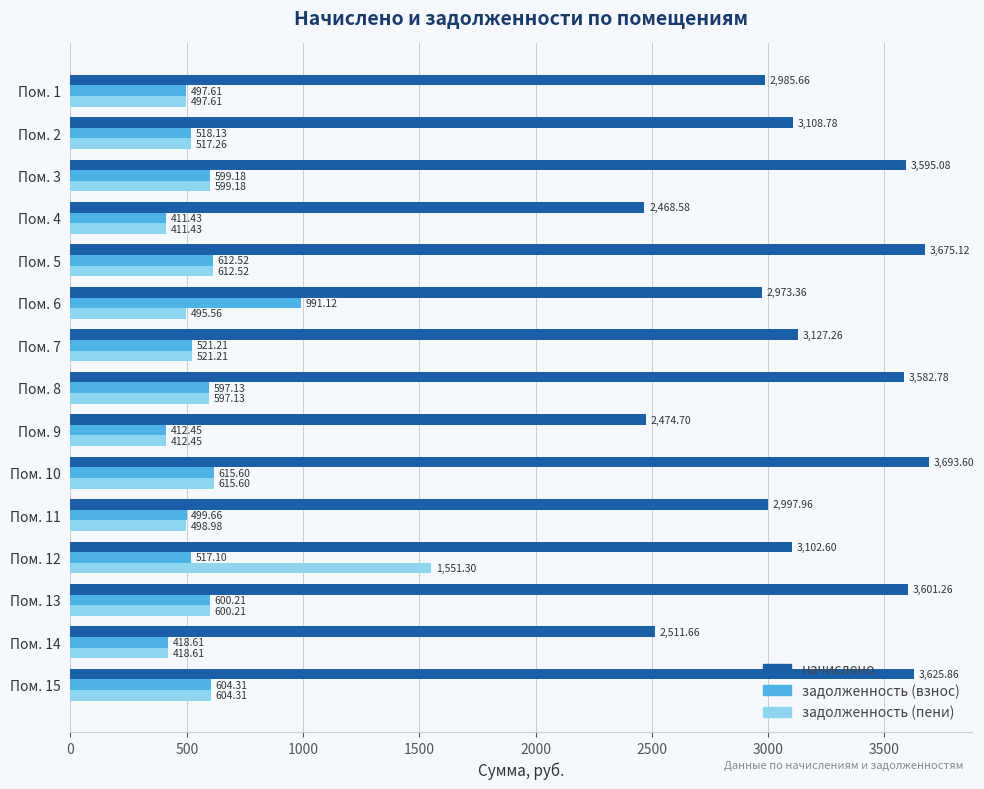

Count the number of categories in the chart.

15